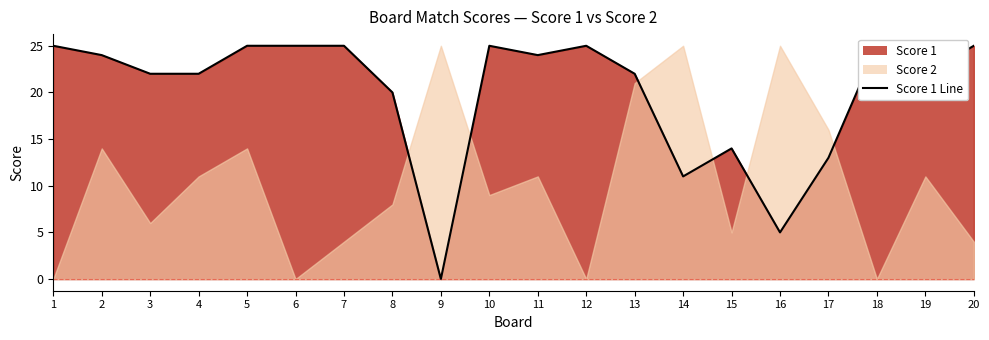

True or false: the data has more than 2 interior local peaks.

True